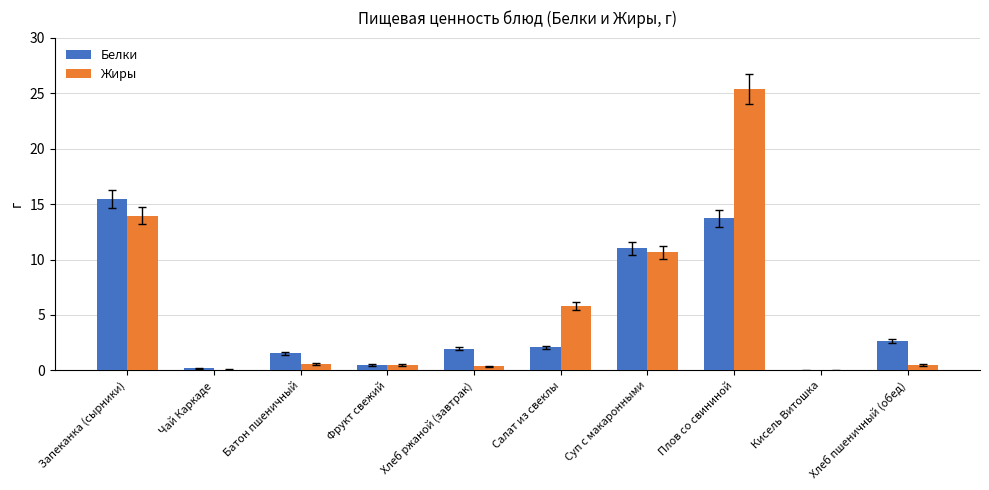

What is the approximate value of Белки at Суп с макаронными?

11.0